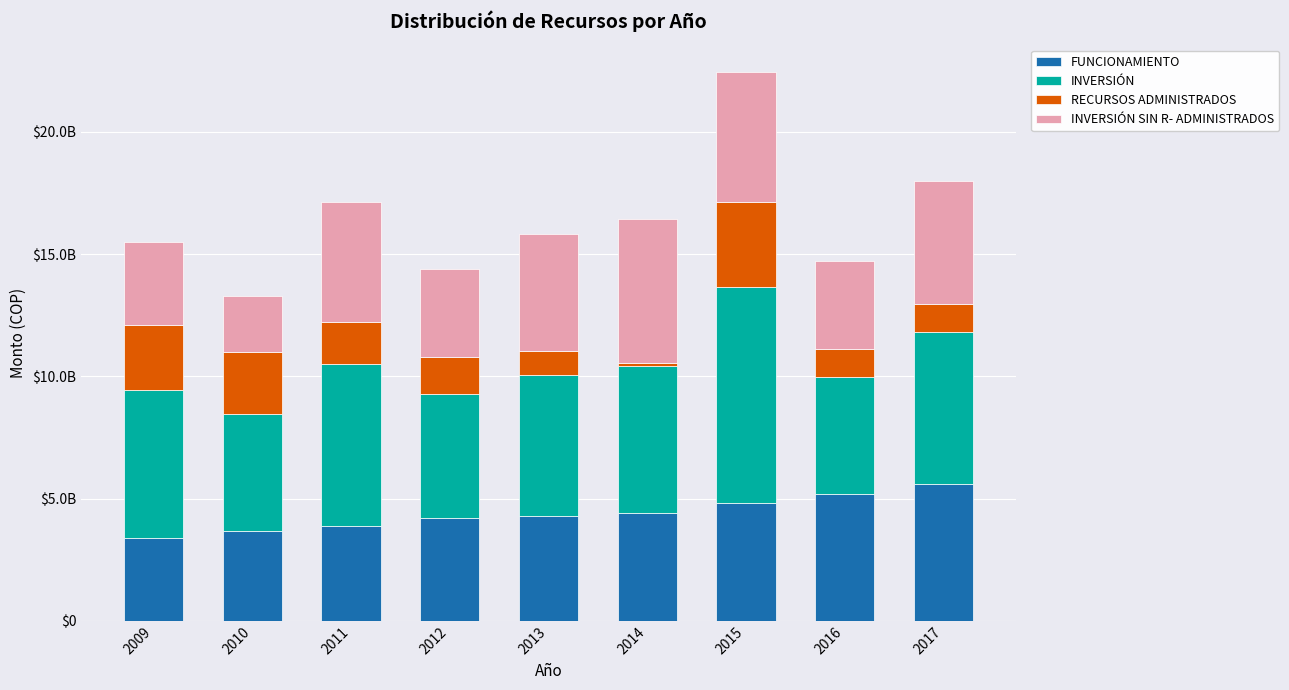

Does the chart contain stacked bars?

Yes